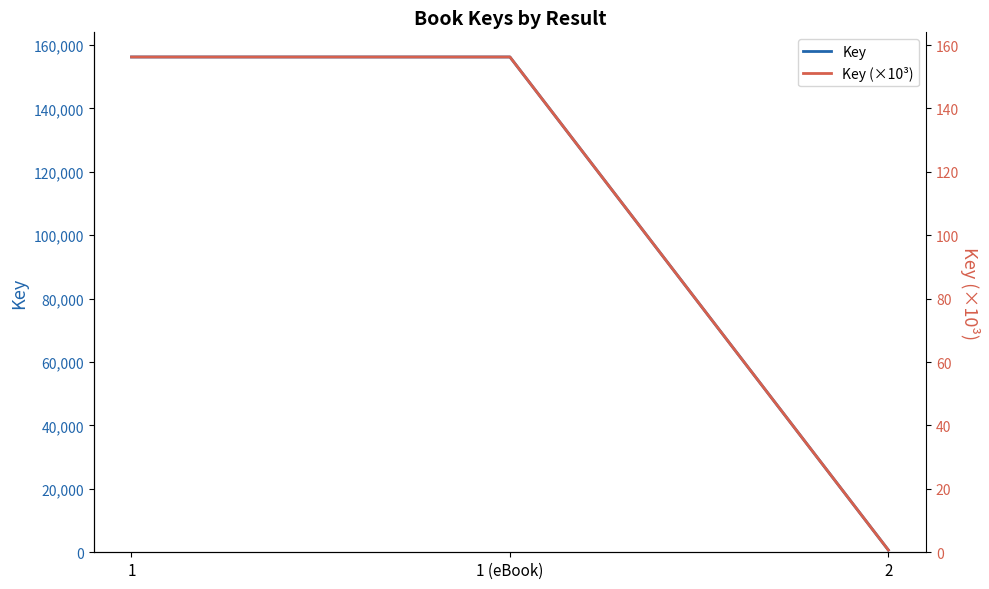

What position from the right is 2?

1